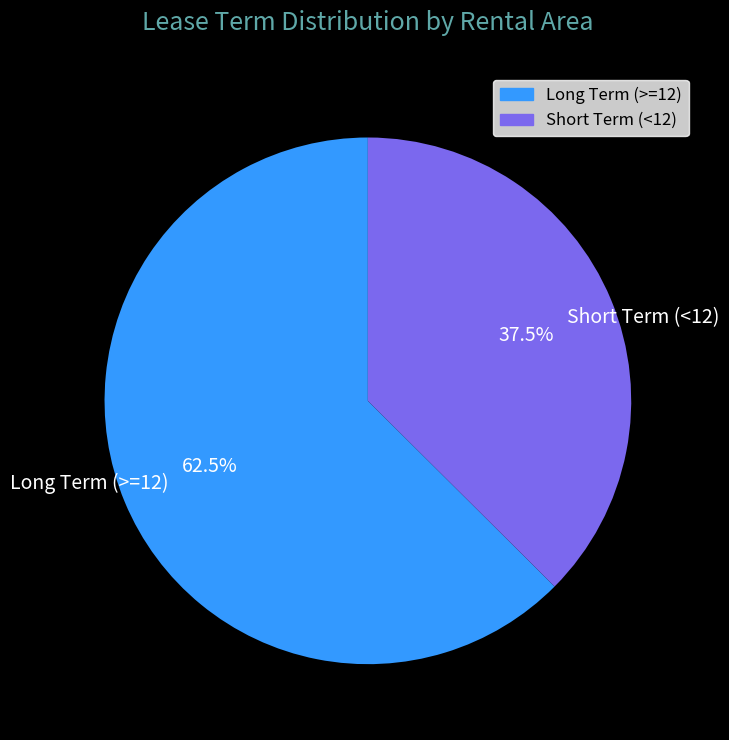

How many segments does this pie chart have?

2